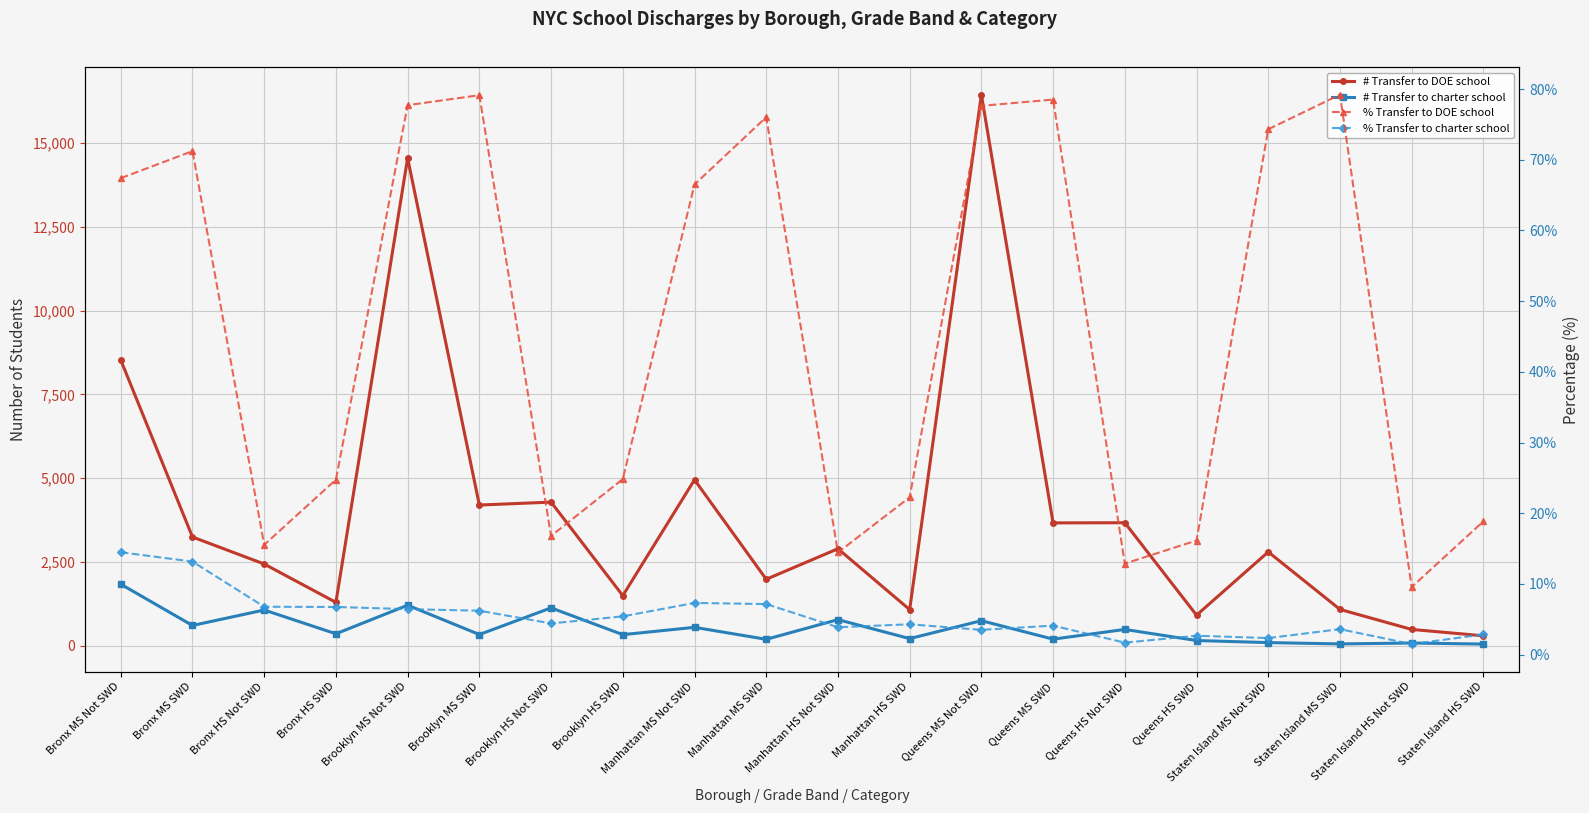

What is the value of the % Transfer to charter school point at the 12th from the left?

4.3